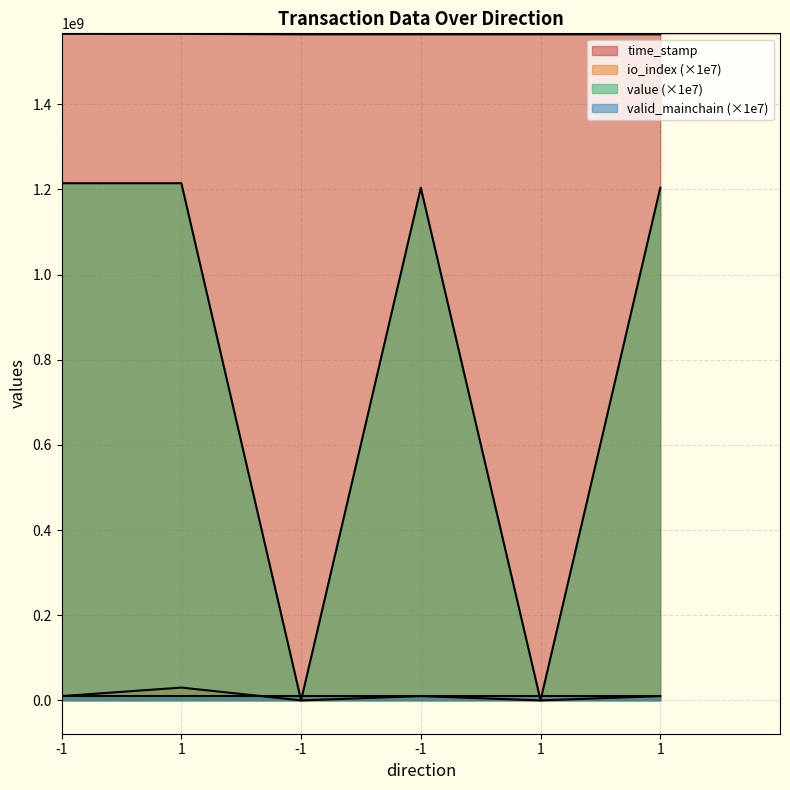

Reading right to left, transcribe all the data shown in this chart.

time_stamp: 1=1564542763.0	1=1564542763.0	-1=1564542936.0	-1=1564542936.0	1=1565690731.0	-1=1565765419.0
io_index: 1=10000000.0	1=0.0	-1=10000000.0	-1=0.0	1=30000000.0	-1=10000000.0
value: 1=1203871979.9	1=101153.2	-1=1203871979.9	-1=101153.2	1=1214682325.0	-1=1214682325.0